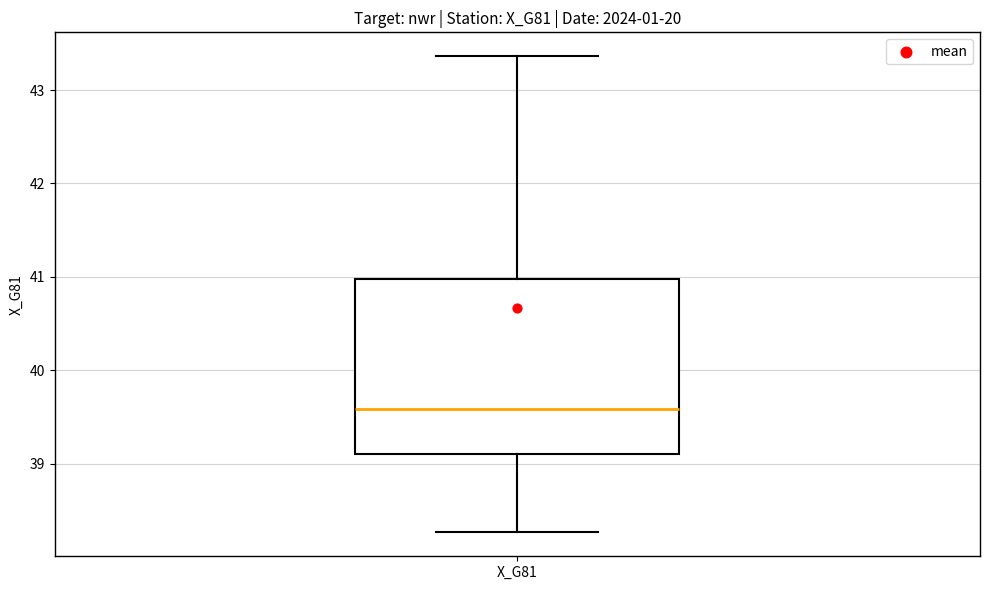

Read this box plot against the y-axis: the position of the median line, the range covered by the box, and the ends of both whiskers. The values are not printed on the chart, so give them approximately, as read against the axis.

median 39.6, box 39.1 to 41.0, whiskers 38.3 to 43.4